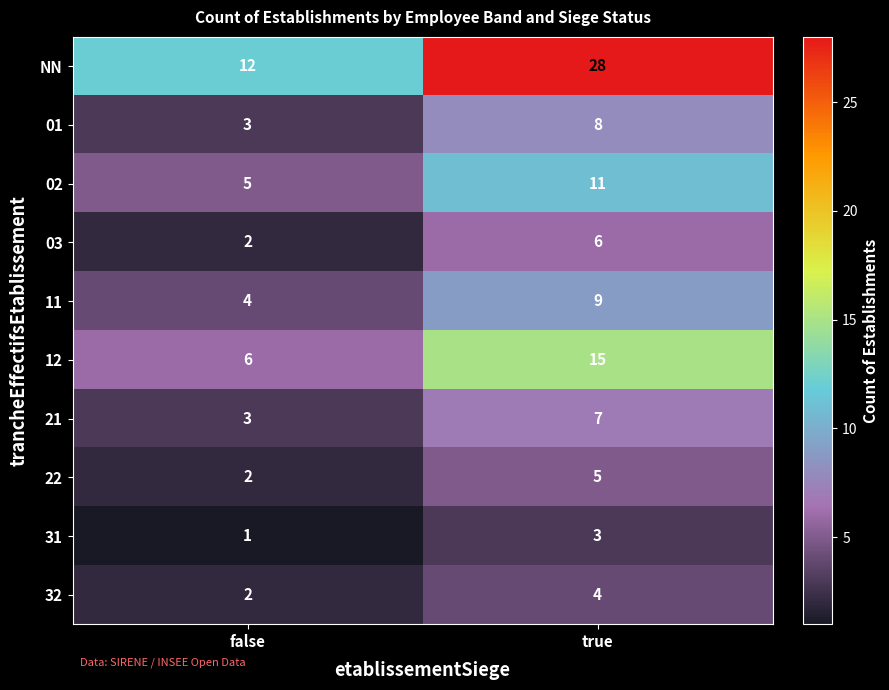

Reading left to right, transcribe all the data shown in this chart.

NN: false=12	true=28
01: false=3	true=8
02: false=5	true=11
03: false=2	true=6
11: false=4	true=9
12: false=6	true=15
21: false=3	true=7
22: false=2	true=5
31: false=1	true=3
32: false=2	true=4